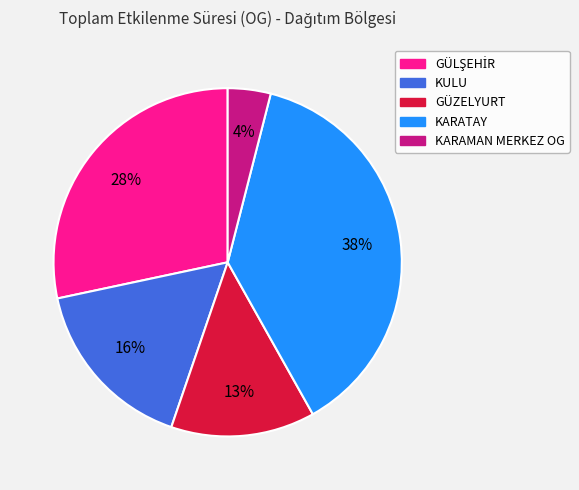

True or false: KARAMAN MERKEZ OG accounts for 4% of the total.

True